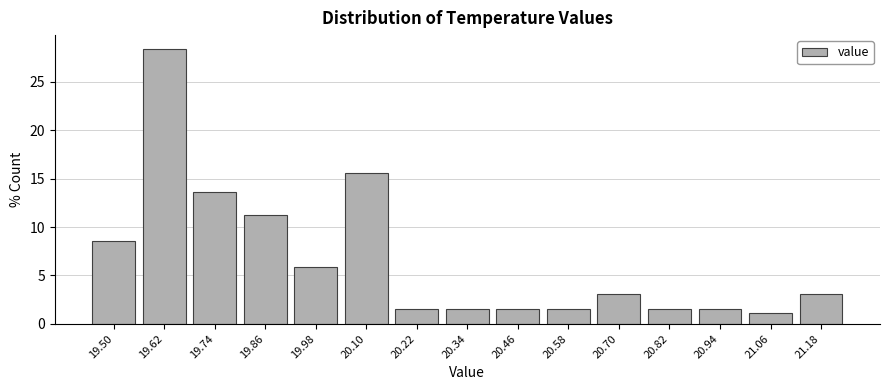

Reading left to right, transcribe all the data shown in this chart.

19.50=8.6	19.62=28.4	19.74=13.6	19.86=11.3	19.98=5.8	20.10=15.6	20.22=1.6	20.34=1.6	20.46=1.6	20.58=1.6	20.70=3.1	20.82=1.6	20.94=1.6	21.06=1.2	21.18=3.1